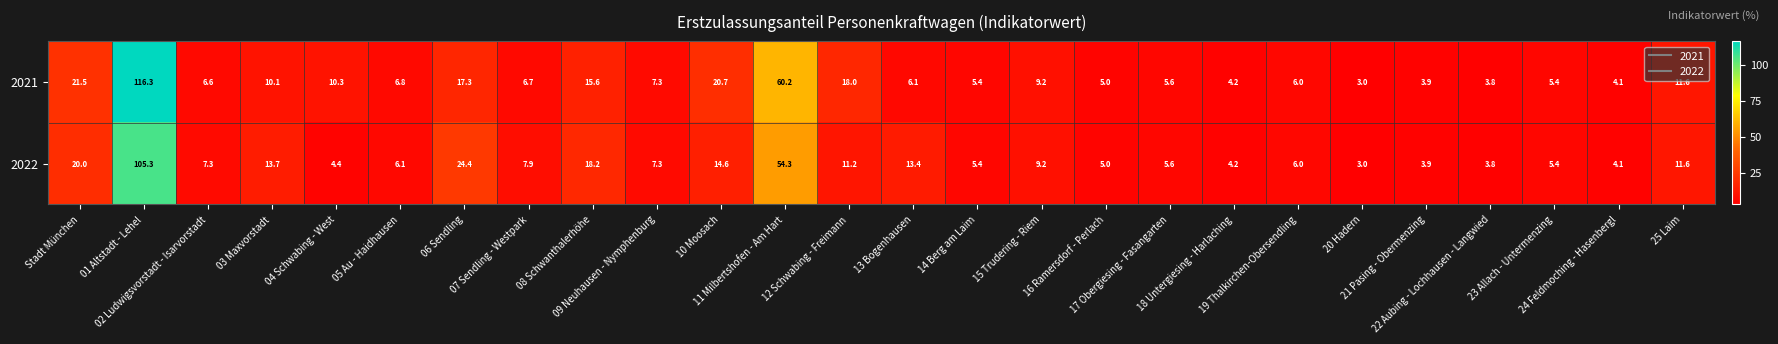

What is the sum of all 2021 values?

390.7